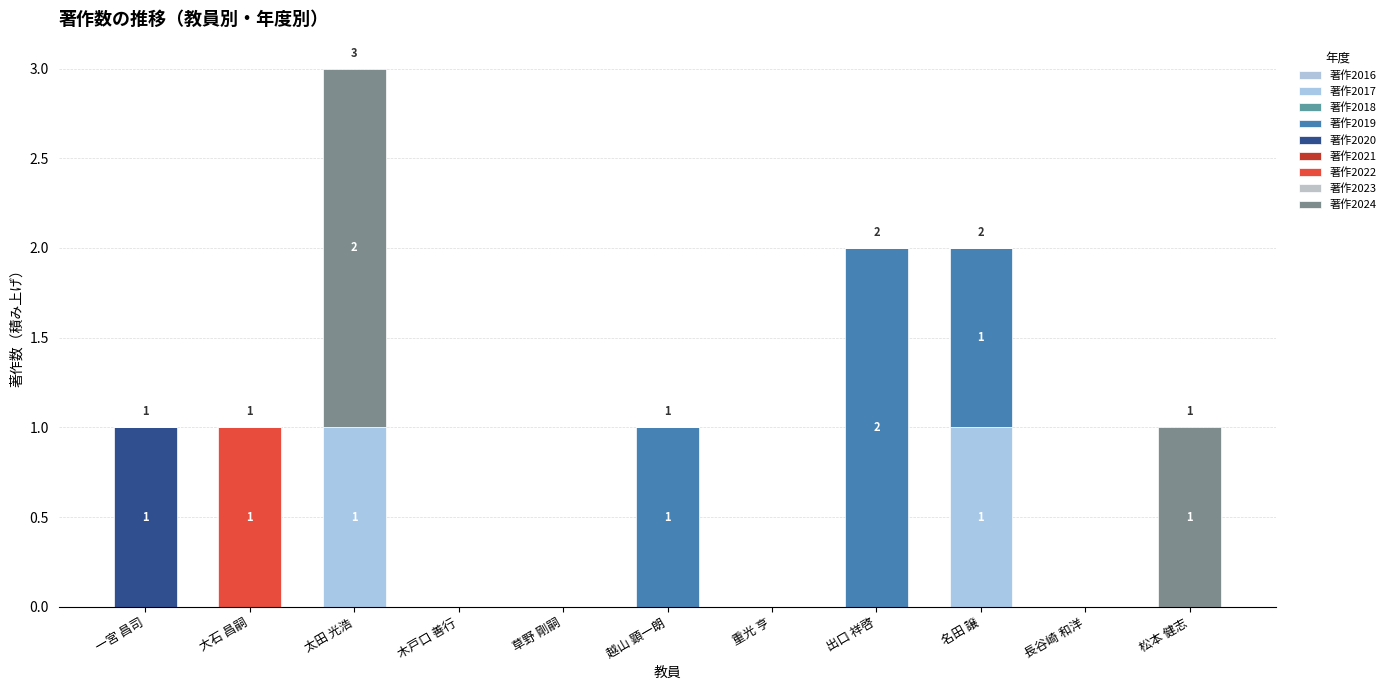

Which series has the largest total across all categories?

著作2019